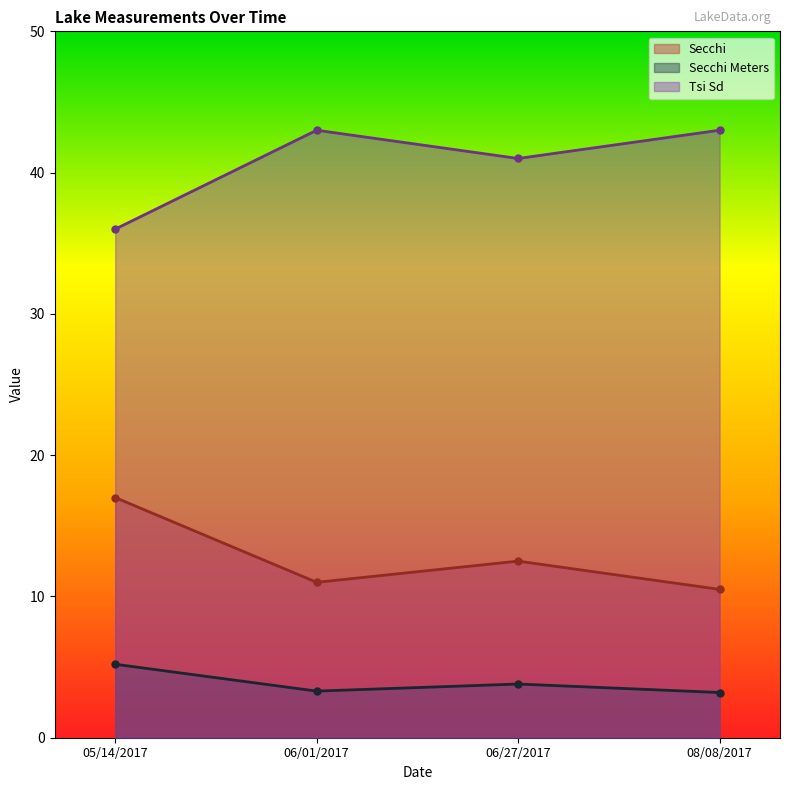

What is the difference between the highest and lowest values at 05/14/2017?

30.8